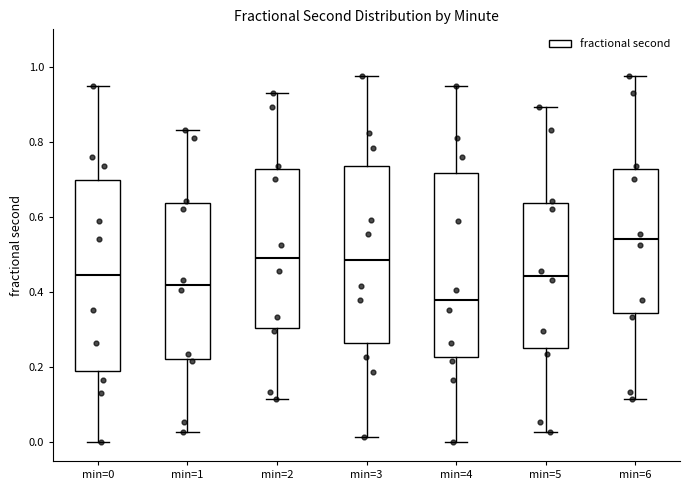

Reading left to right, read every box against the y-axis: the position of its median line, the range the box covers, and the ends of its whiskers. The values are not printed on the chart, so give them approximately, as read against the axis.

min=0: median 0.44, box 0.18 to 0.70, whiskers 0.00 to 0.94
min=1: median 0.42, box 0.22 to 0.64, whiskers 0.02 to 0.84
min=2: median 0.50, box 0.30 to 0.72, whiskers 0.12 to 0.94
min=3: median 0.48, box 0.26 to 0.74, whiskers 0.02 to 0.98
min=4: median 0.38, box 0.22 to 0.72, whiskers 0.00 to 0.94
min=5: median 0.44, box 0.26 to 0.64, whiskers 0.02 to 0.90
min=6: median 0.54, box 0.34 to 0.72, whiskers 0.12 to 0.98